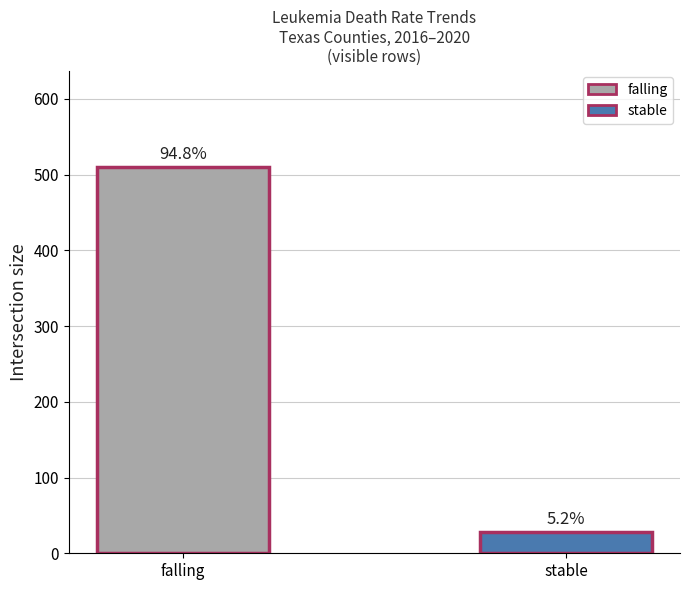

What is the value of the 2nd bar from the left?

28